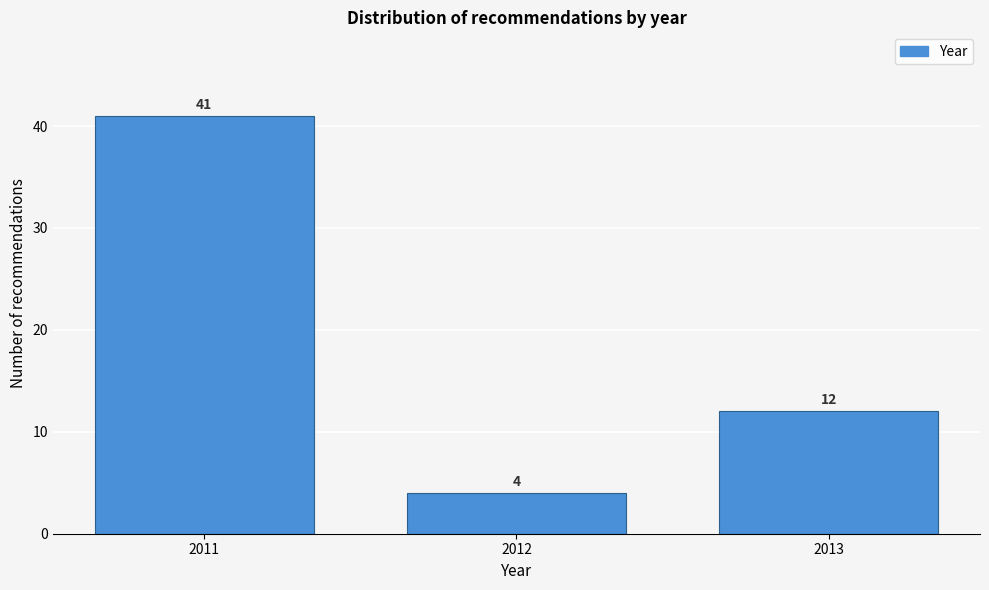

Reading left to right, list all the values displayed in this chart.

2011=41	2012=4	2013=12